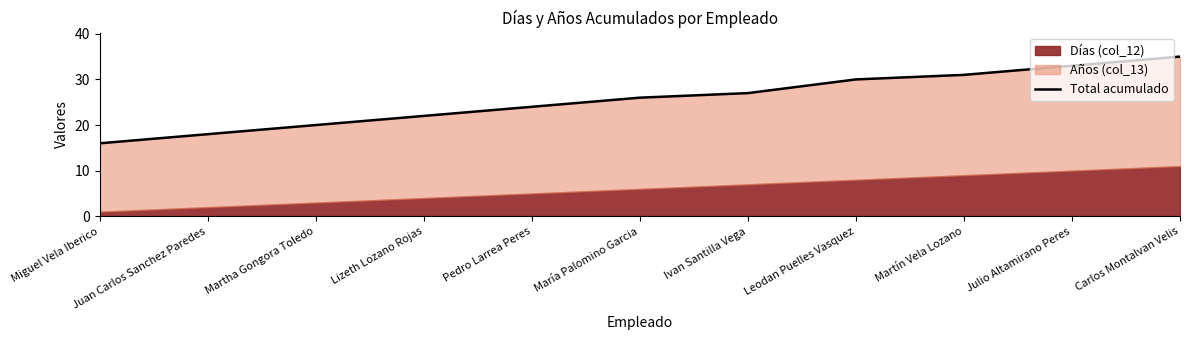

How many categories are shown in the chart?

11